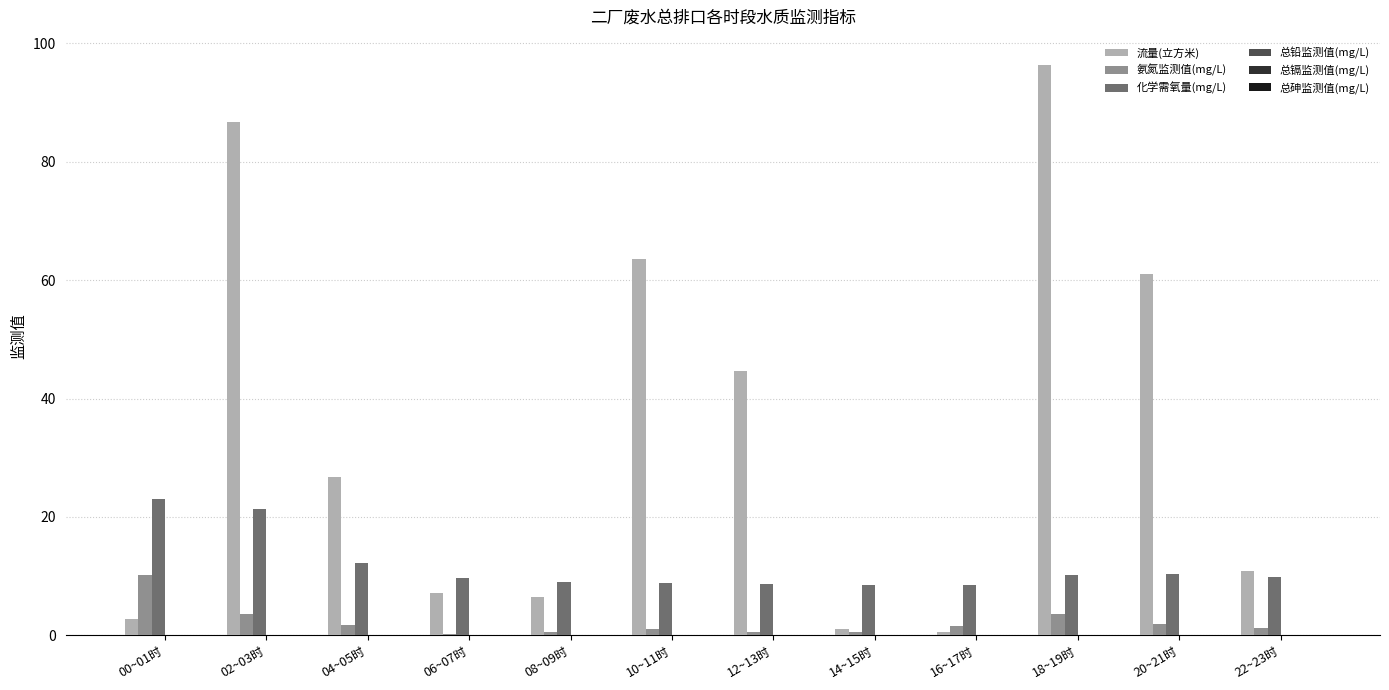

Which series has the largest total across all categories?

流量(立方米)